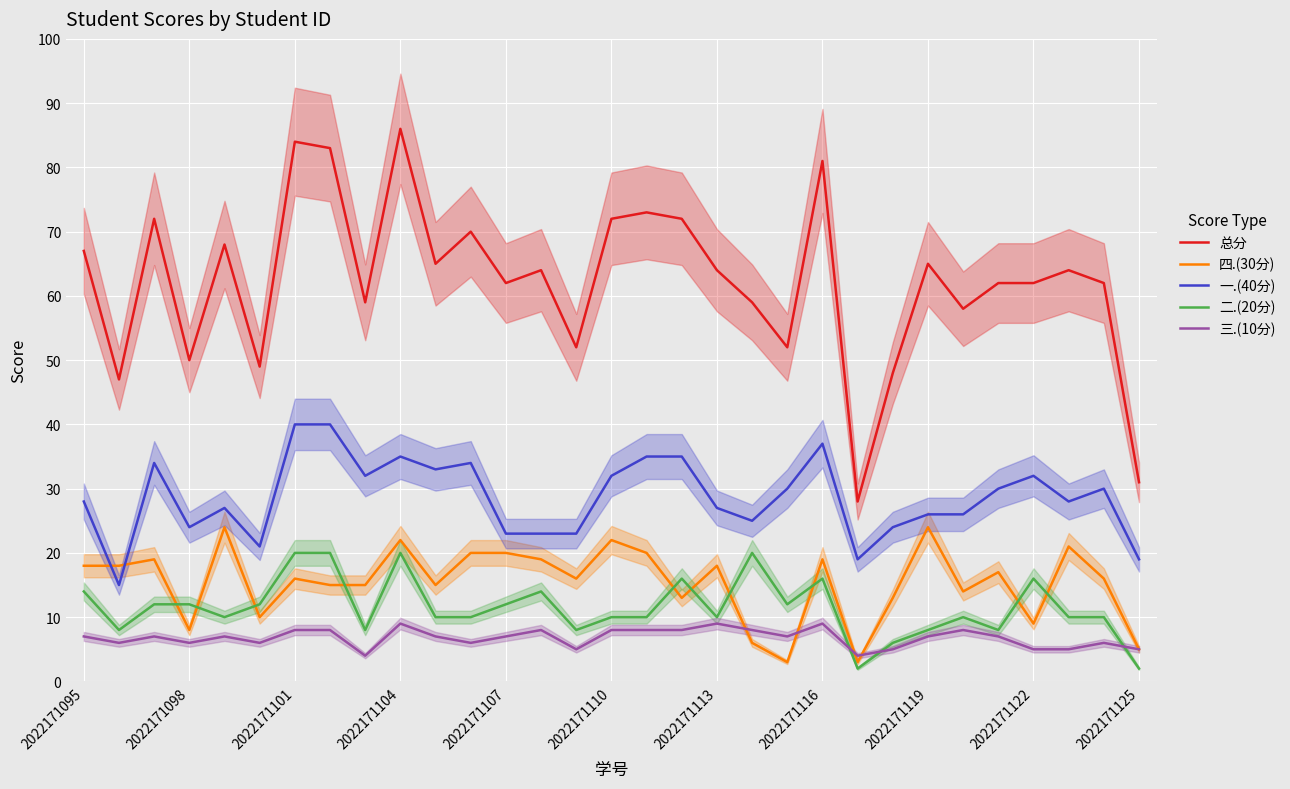

What is the difference between the 总分 values at 16 and 28?

9